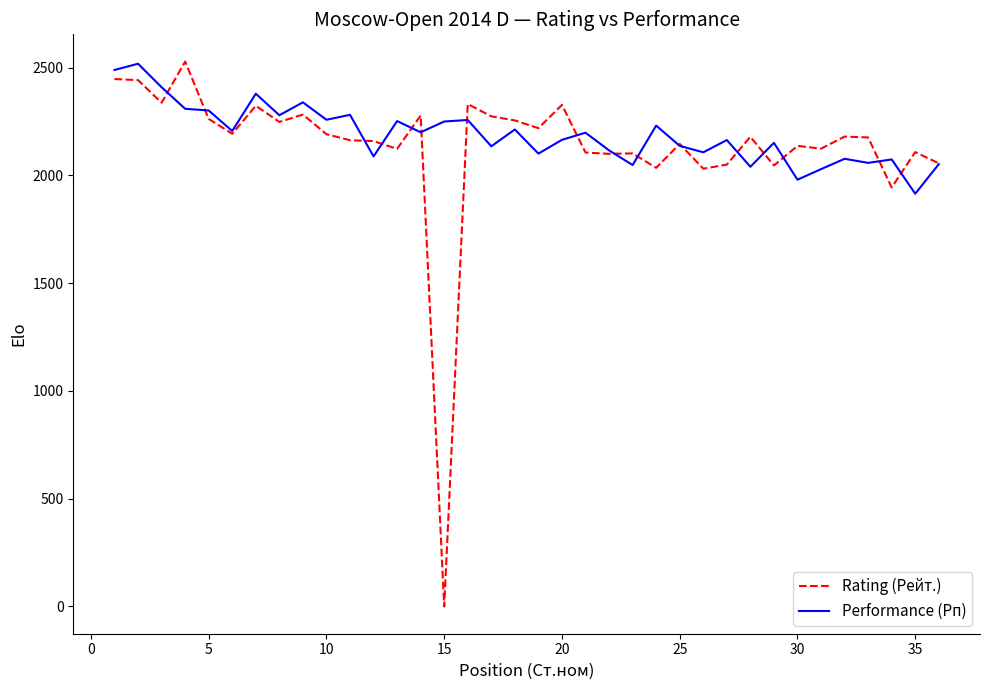

Which series has the largest range (max minus min)?

Rating (Рейт.)